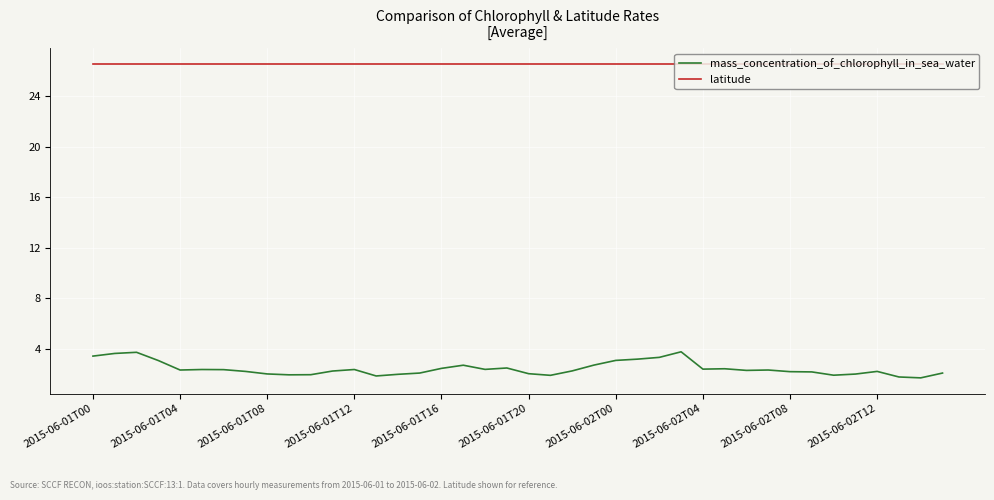

Rank the series by their average value, from lowest to highest.

mass_concentration_of_chlorophyll_in_sea_water, latitude